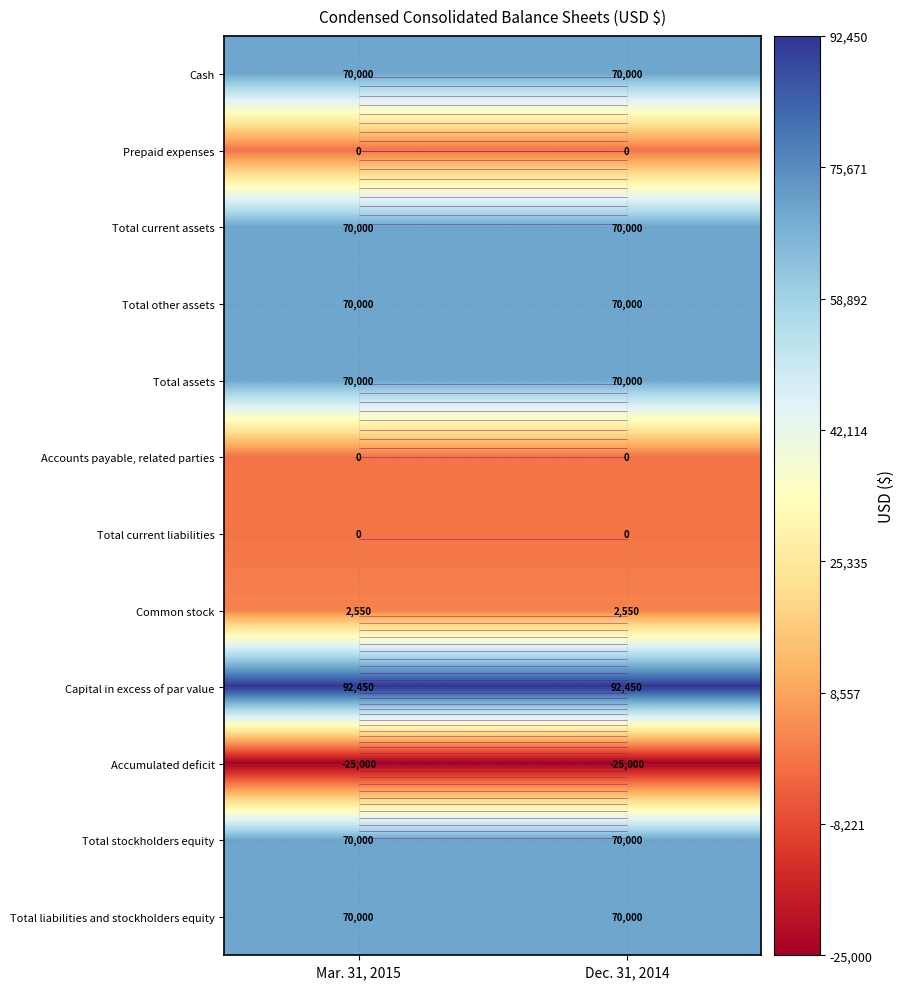

Which has a higher value, Mar. 31, 2015 or Dec. 31, 2014?

Mar. 31, 2015